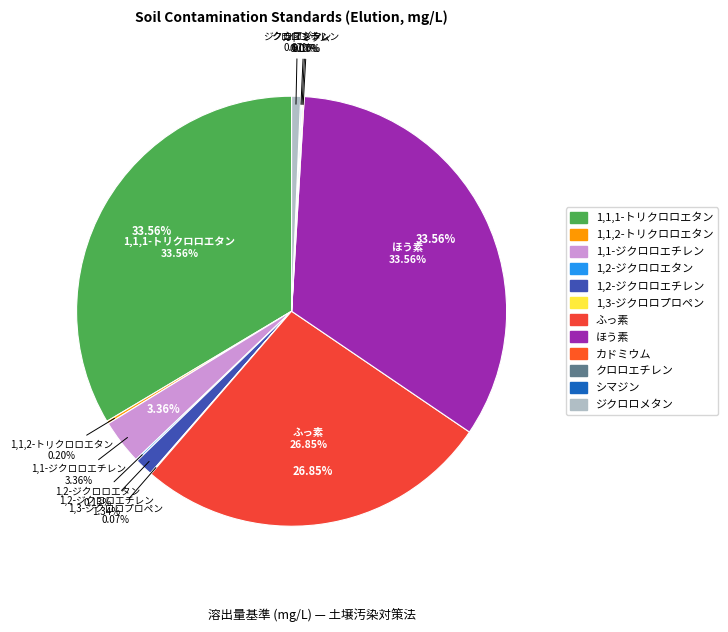

How many slices are in this pie chart?

12